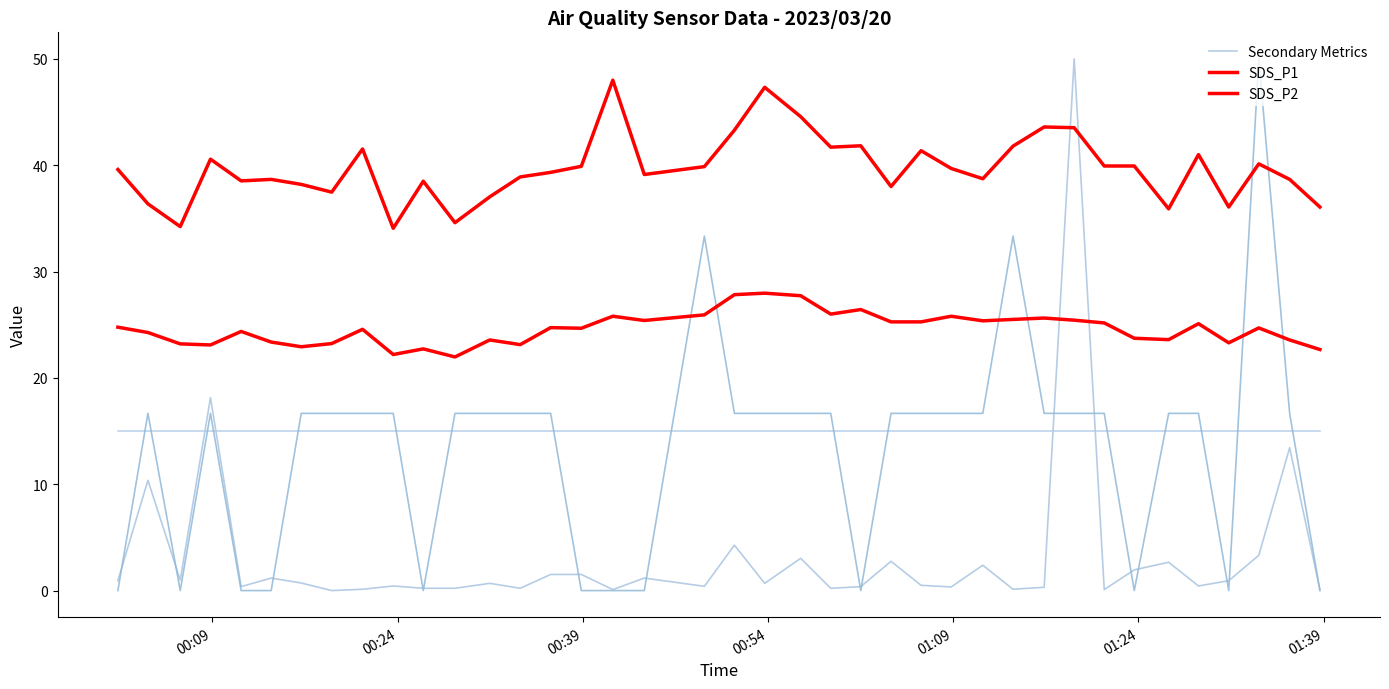

Which series ends up on top after the final intersection of SDS_P1 and Secondary Metrics?

SDS_P1